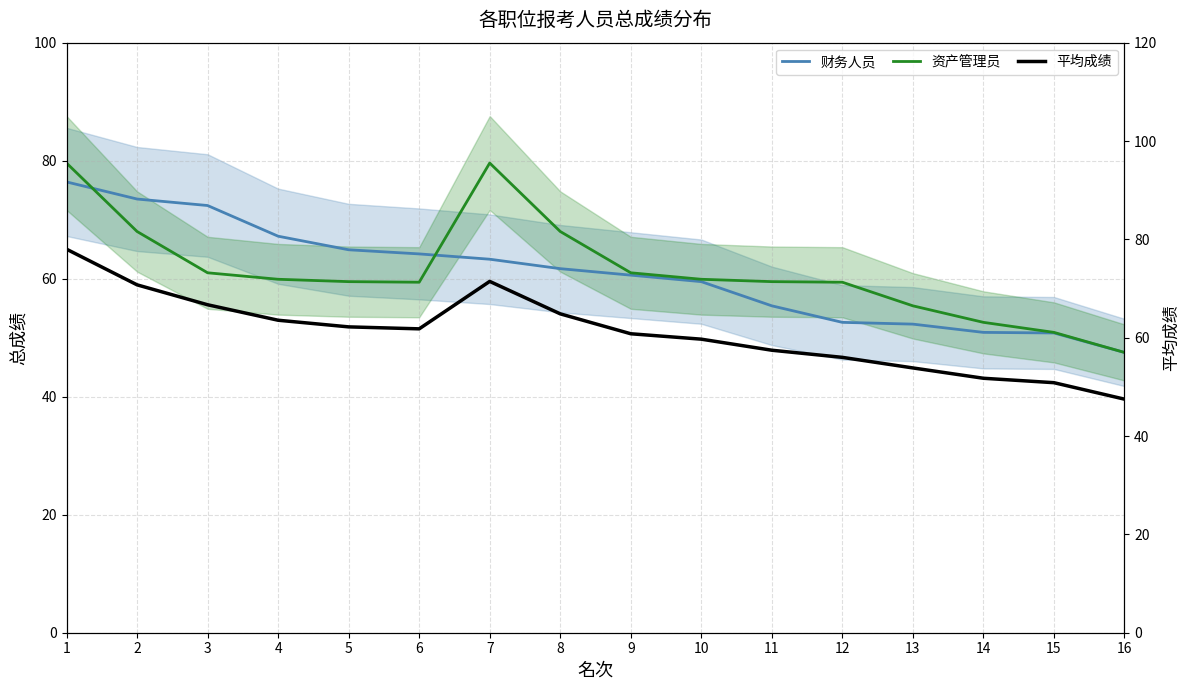

Which category has the lowest value across all series?

16